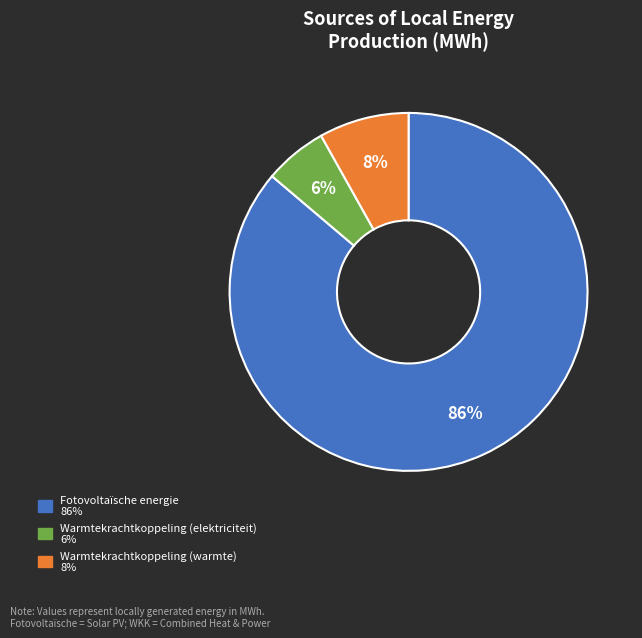

Count the number of slices in the pie.

3